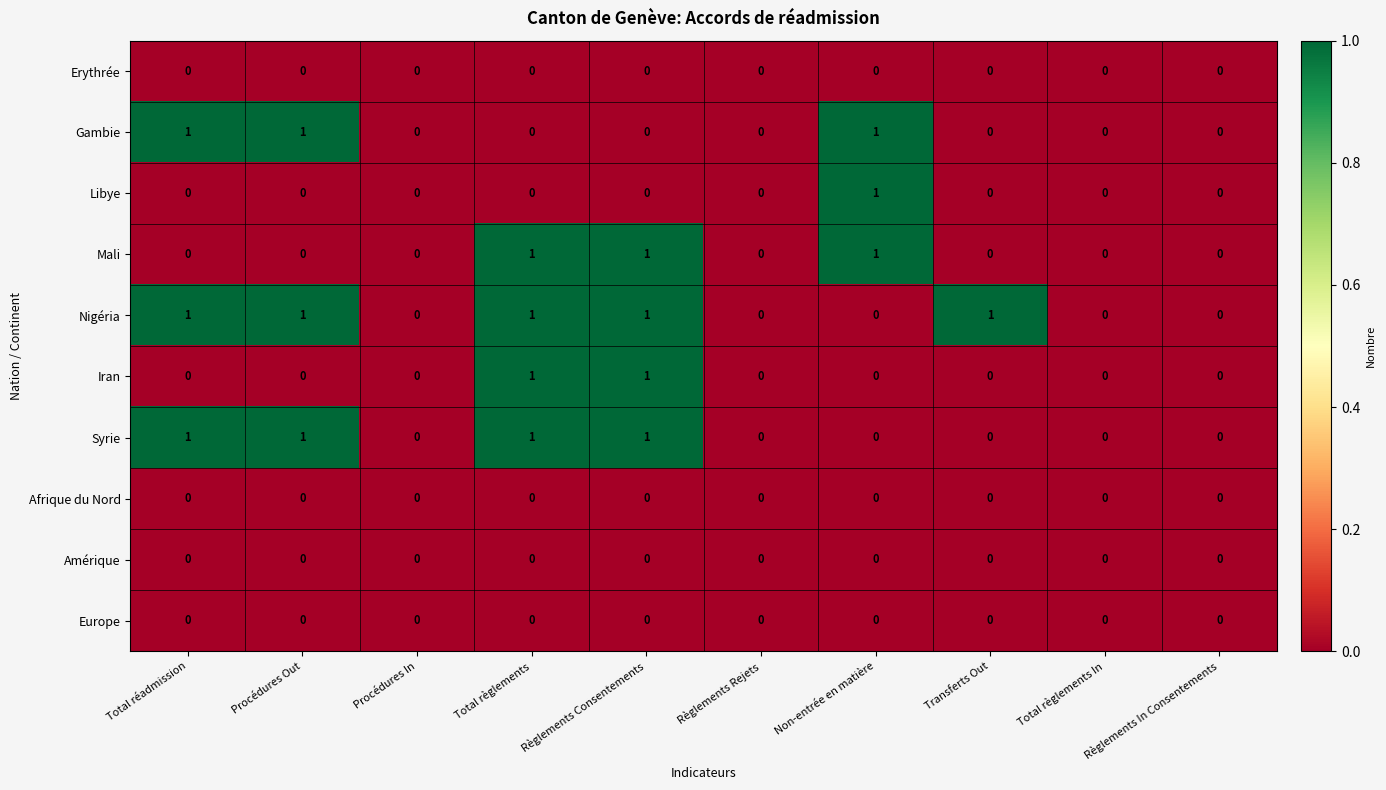

Count the Gambie values in the range 0 to 1.

10